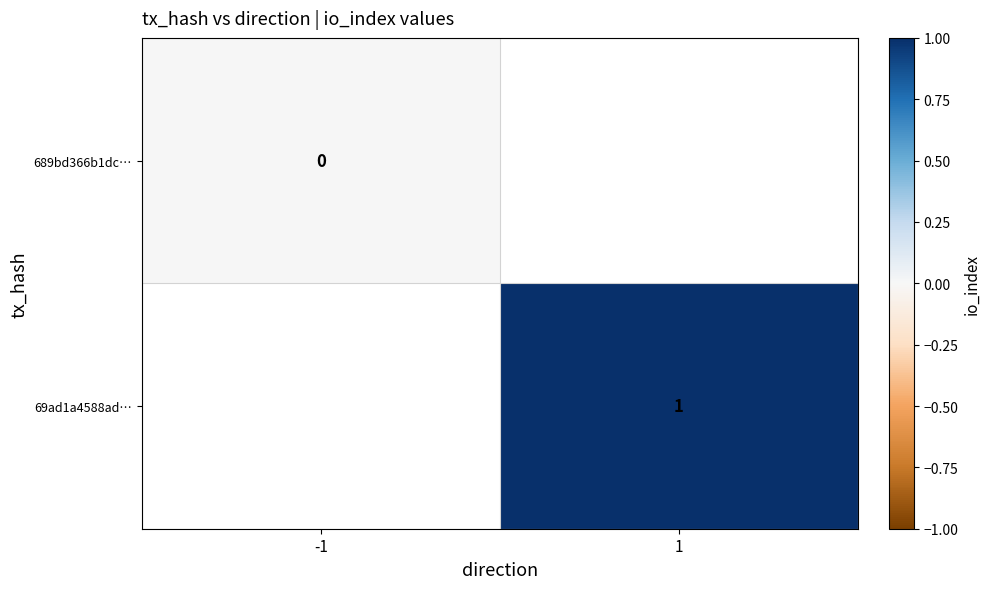

True or false: 69ad1a4588ad… has a value of 1 at 1.

True